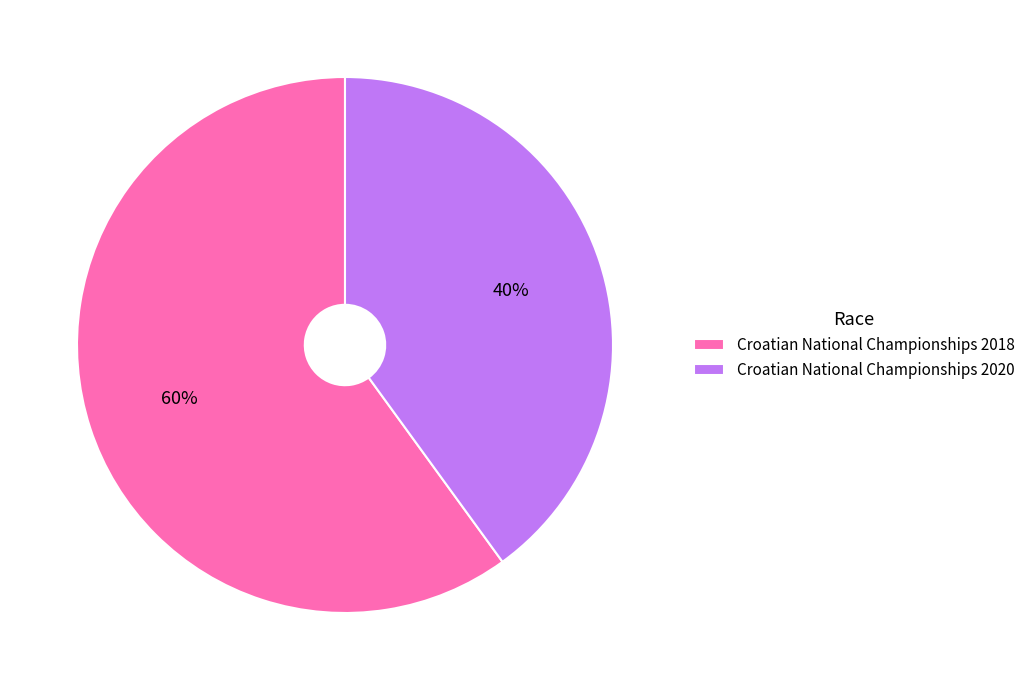

To the nearest percent, what is the difference between the Croatian National Championships 2020 and Croatian National Championships 2018 slice percentages?

20%